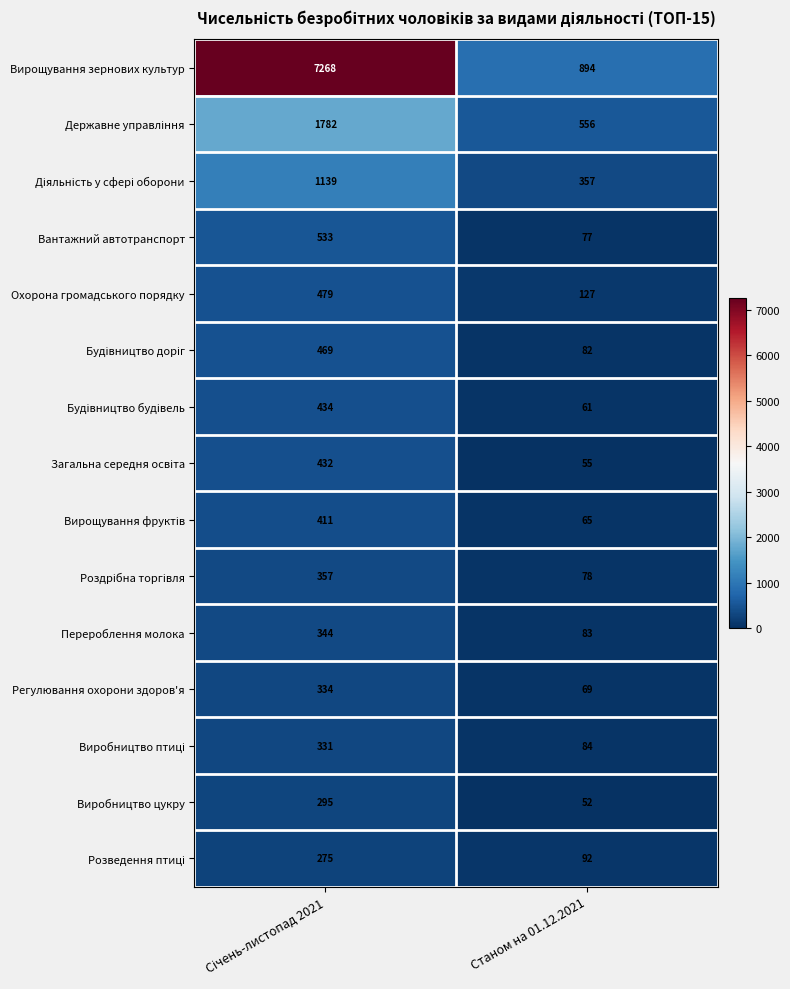

What is the sum of all Виробництво цукру values?

347